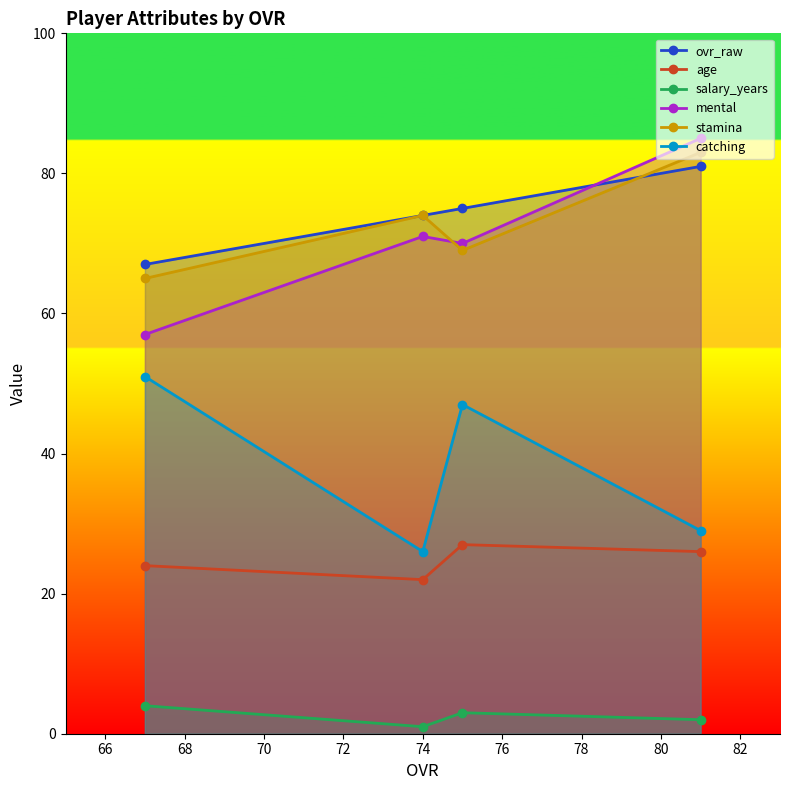

True or false: mental has more than 1 points higher than both neighbors.

False